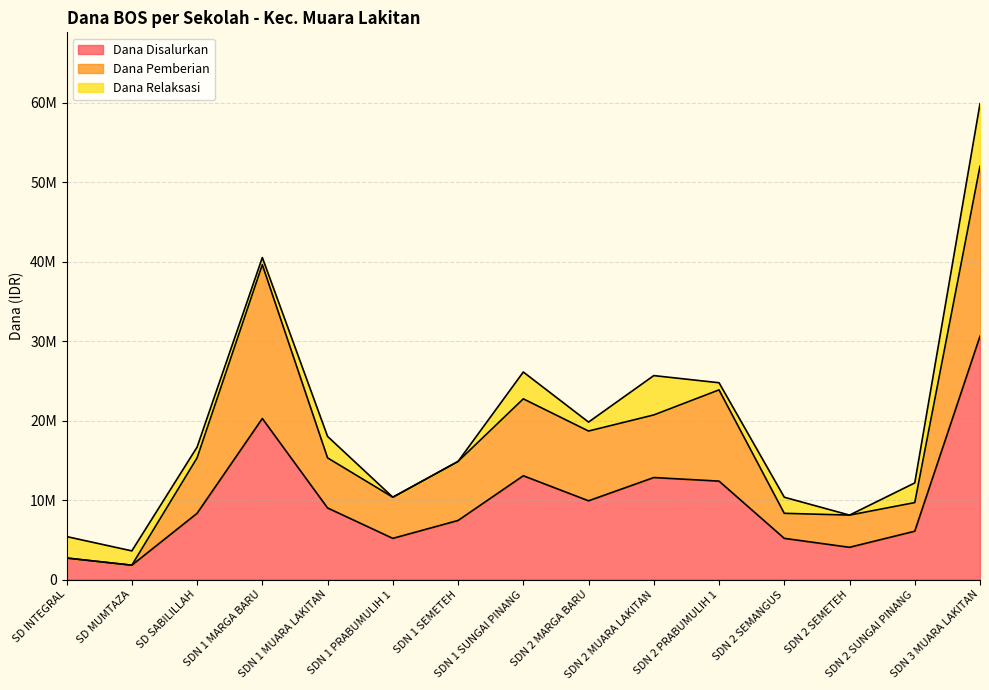

What is the difference between the maximum and minimum values in the Dana Disalurkan series?

28800000